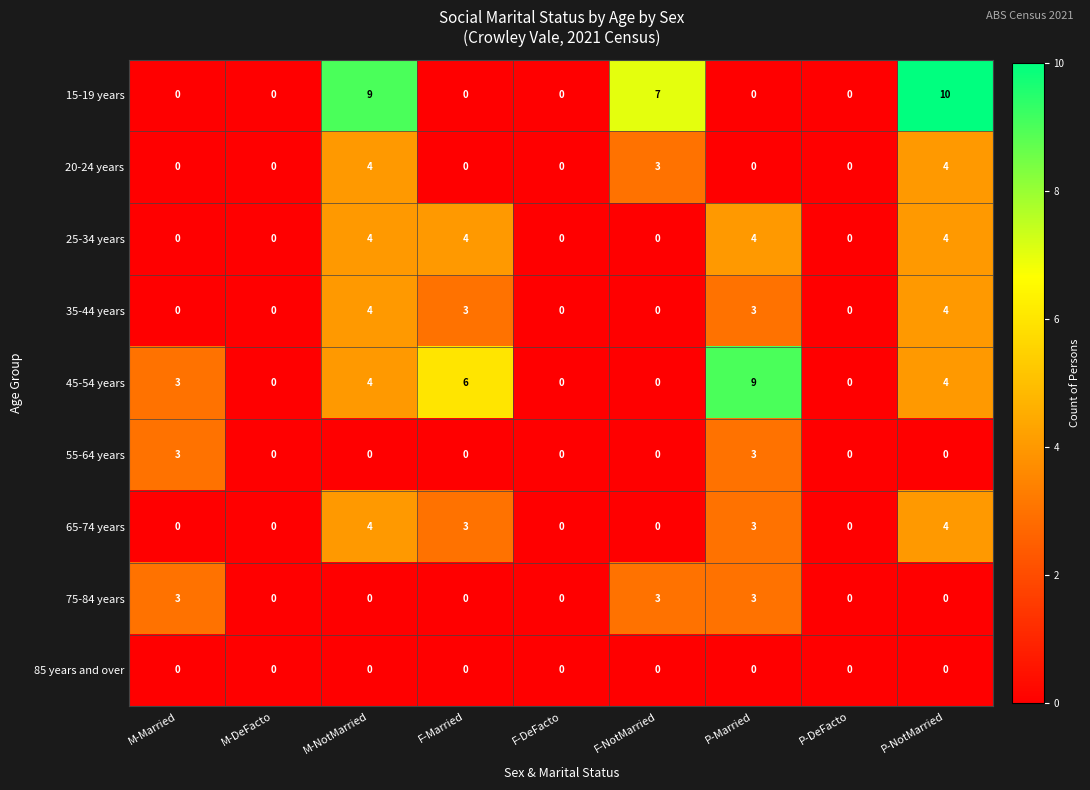

Which label corresponds to the largest value in the chart?

P-NotMarried